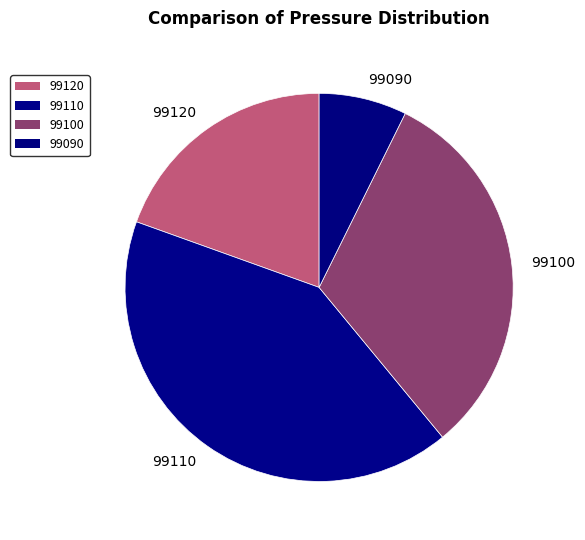

Which has a higher value, 99090 or 99100?

99100